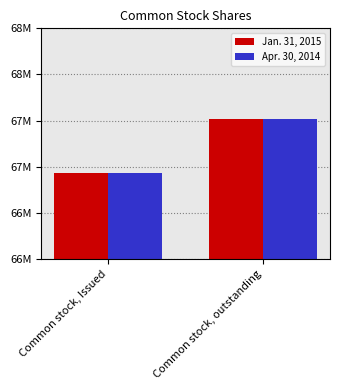

What are all the series names shown in the legend?

Jan. 31, 2015, Apr. 30, 2014